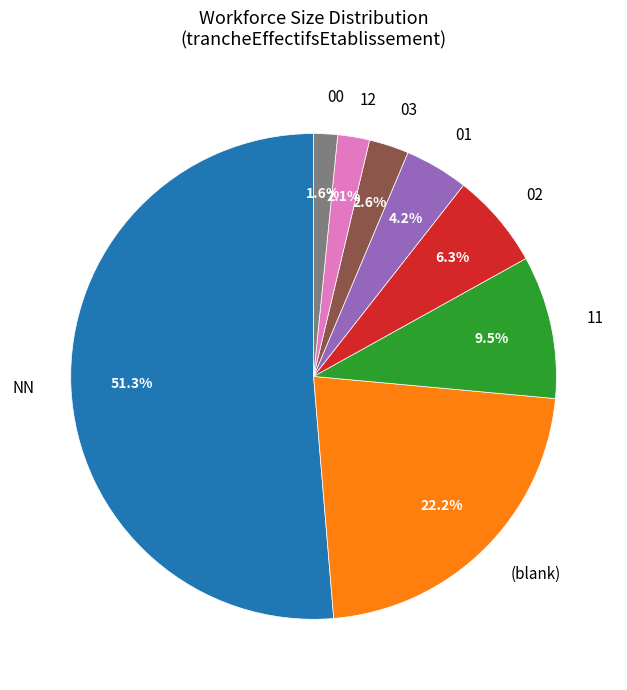

Which slice is the smallest?

00